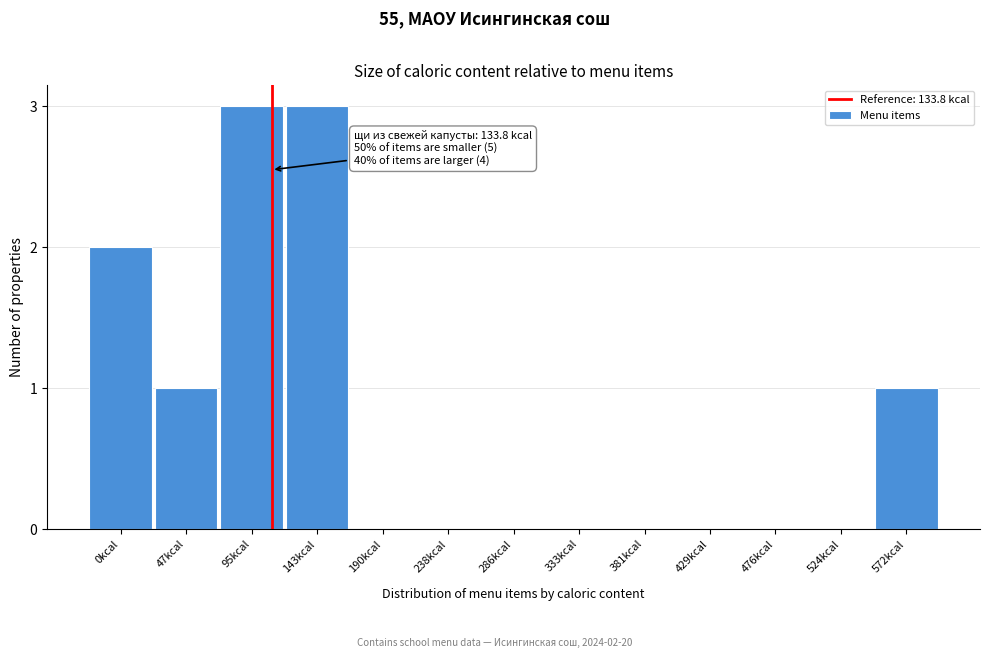

Reading left to right, extract all data points from this chart.

0kcal=2	47kcal=1	95kcal=3	143kcal=3	190kcal=0	238kcal=0	286kcal=0	333kcal=0	381kcal=0	429kcal=0	476kcal=0	524kcal=0	572kcal=1